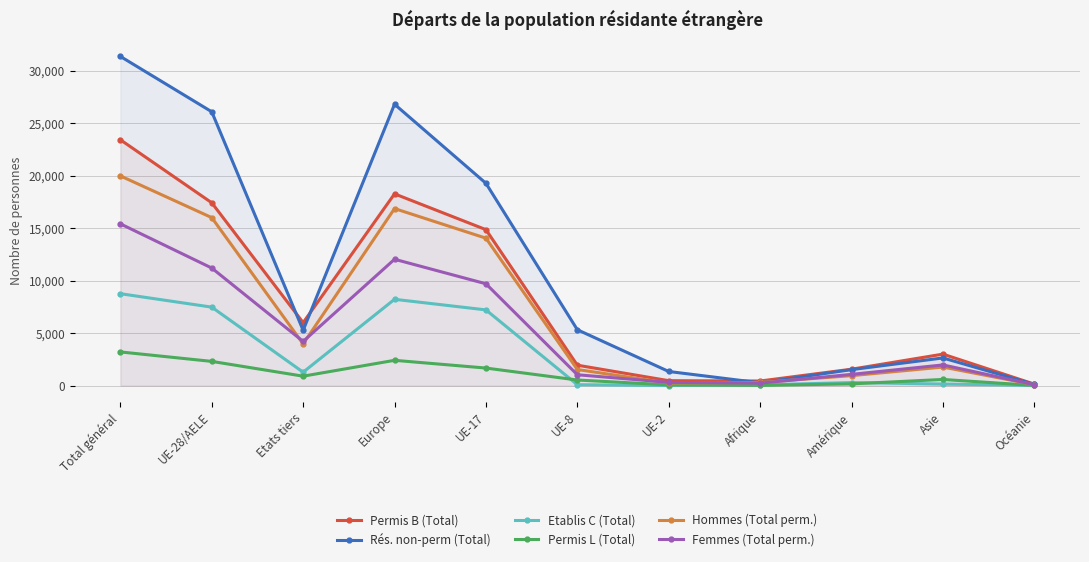

Which series changed the most between UE-28/AELE and UE-8?

Rés. non-perm (Total)